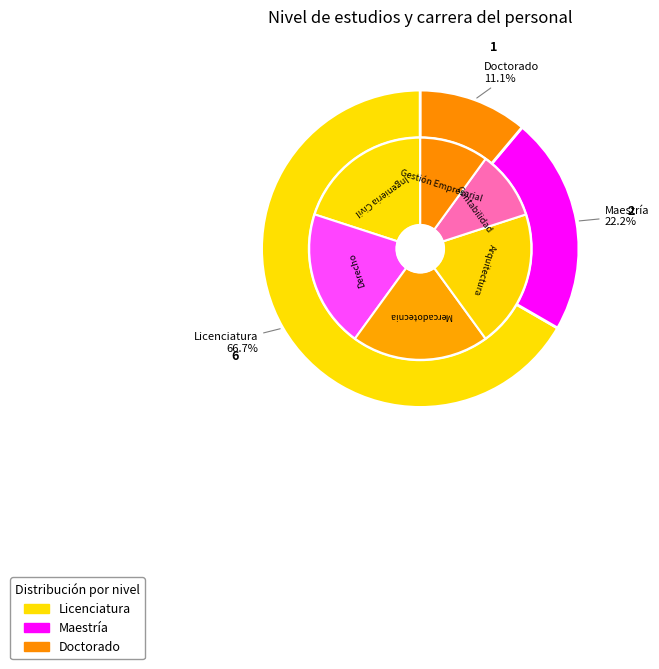

What is the change in value from Maestría to Contabilidad?

-1